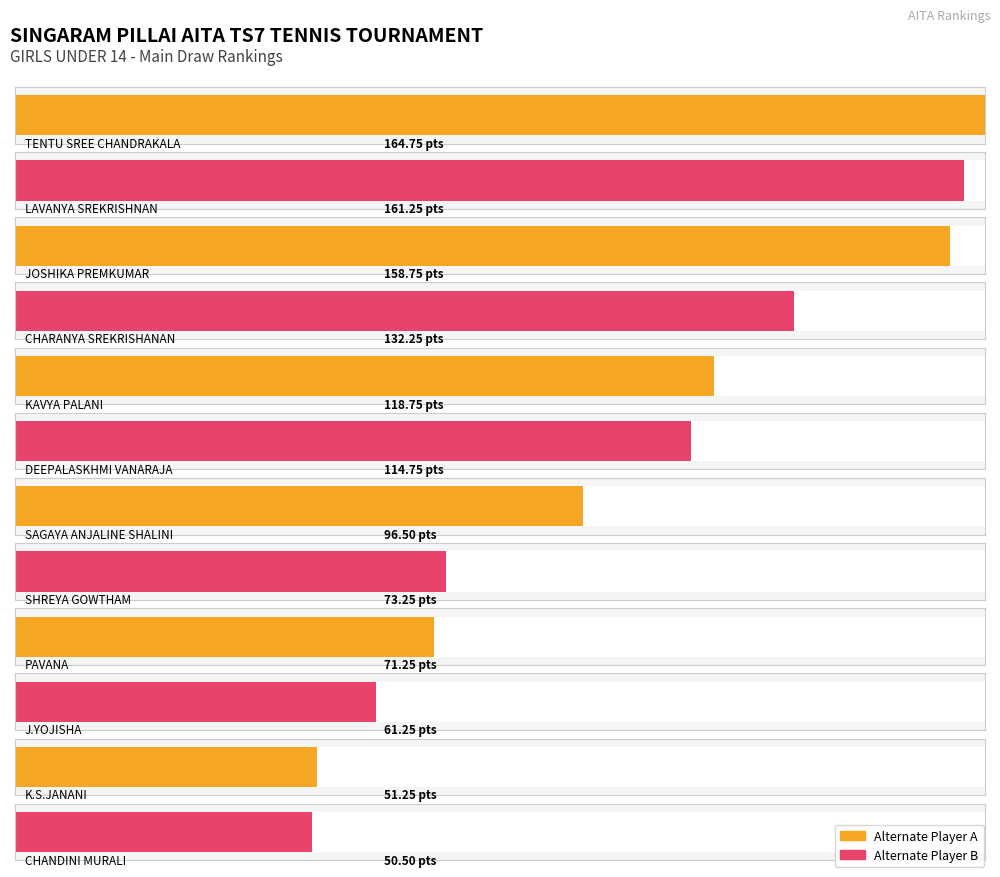

The chart shows a value of 114.8 at DEEPALASKHMI VANARAJA. True or false?

True